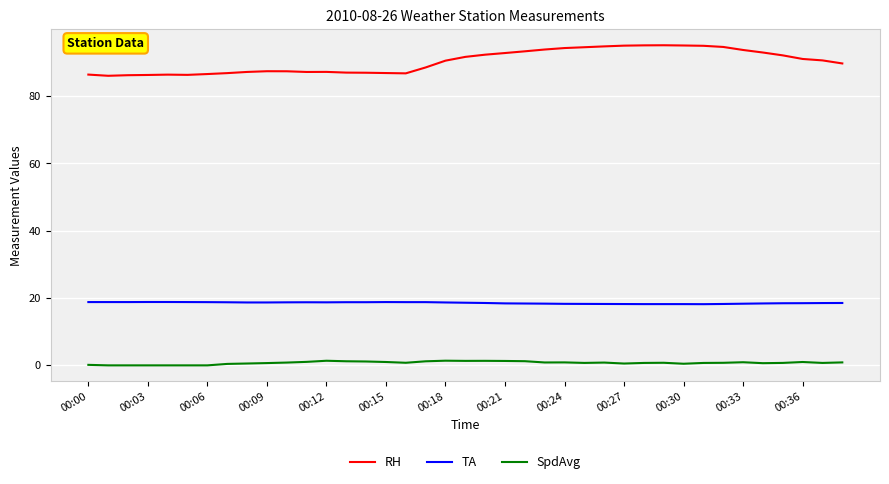

Which series has the largest total across all categories?

RH